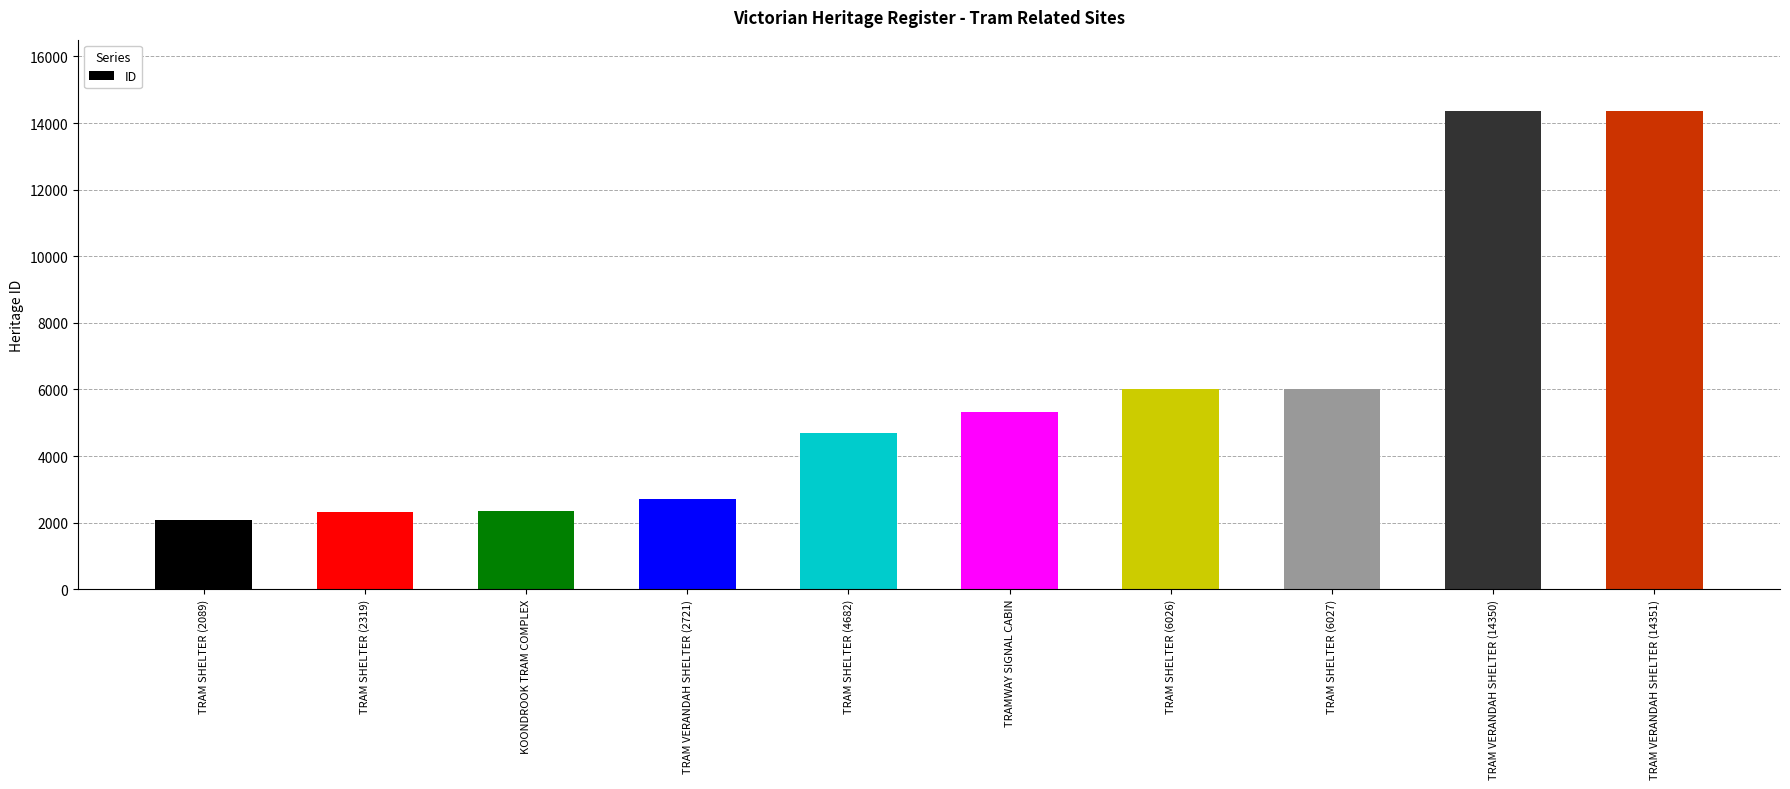

At which label is the value closest to 8220?

TRAM SHELTER (6027)